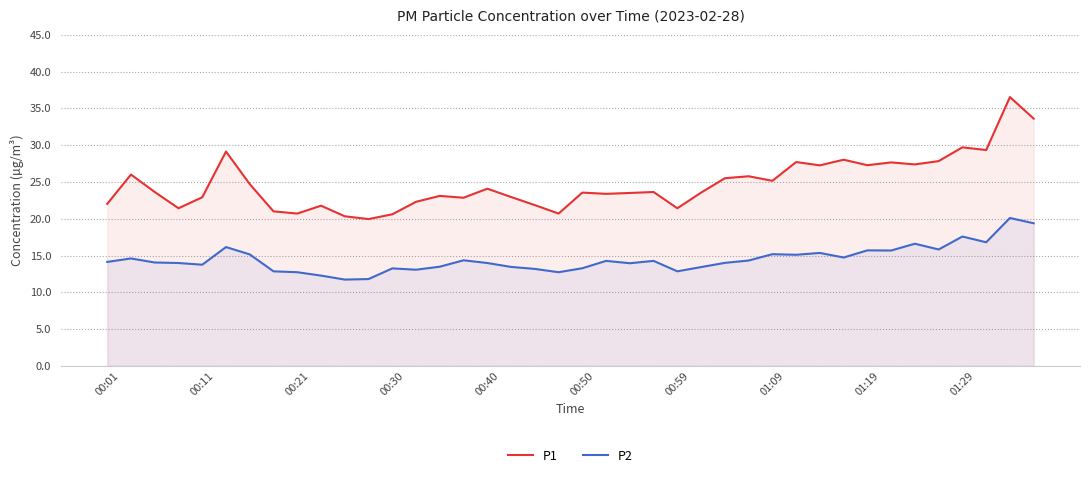

What is the value of the P2 point at the 30th from the left?

15.1